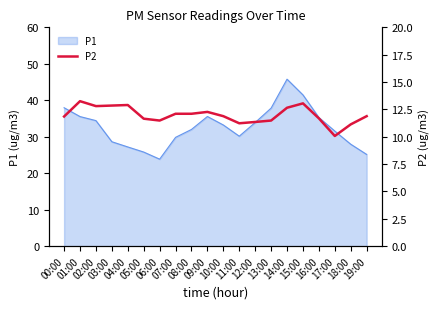

What position from the right is 01:00?

19